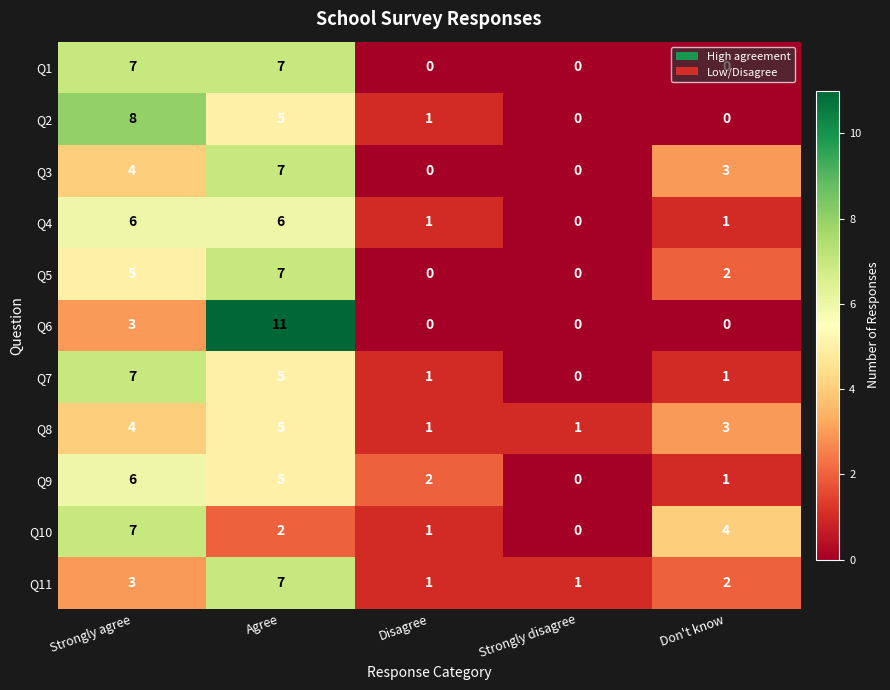

What is the sum of the Q3 values at Strongly agree and Disagree?

4